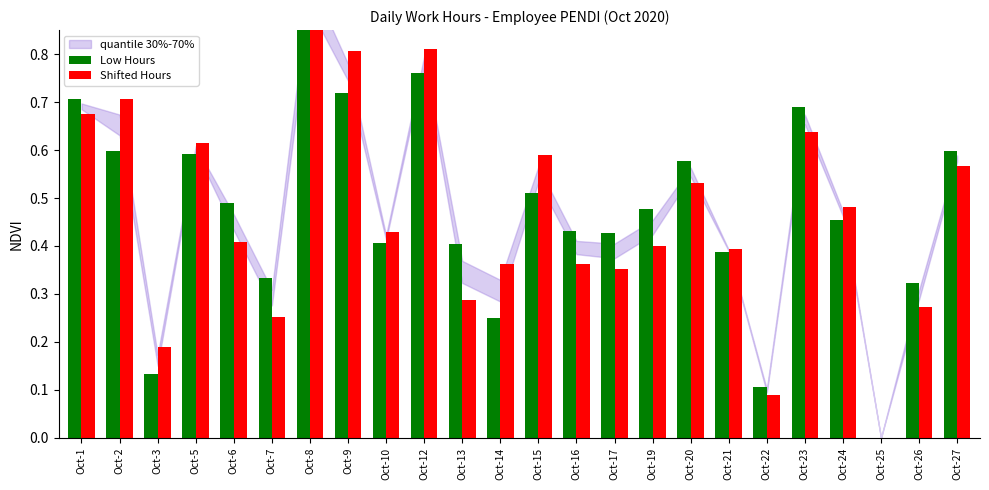

Which category has the lowest value in the Low Hours series?

Oct-25